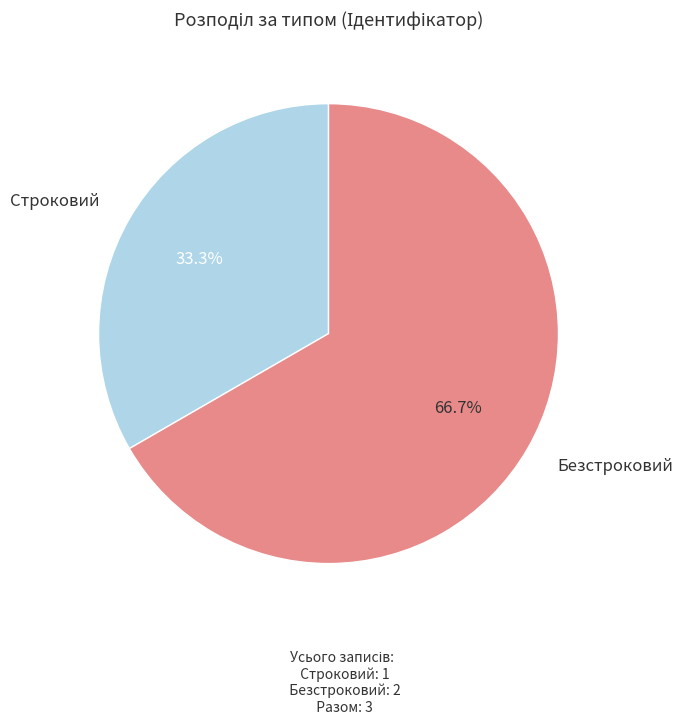

To the nearest percent, what is the difference between the largest and smallest slice percentages?

33%